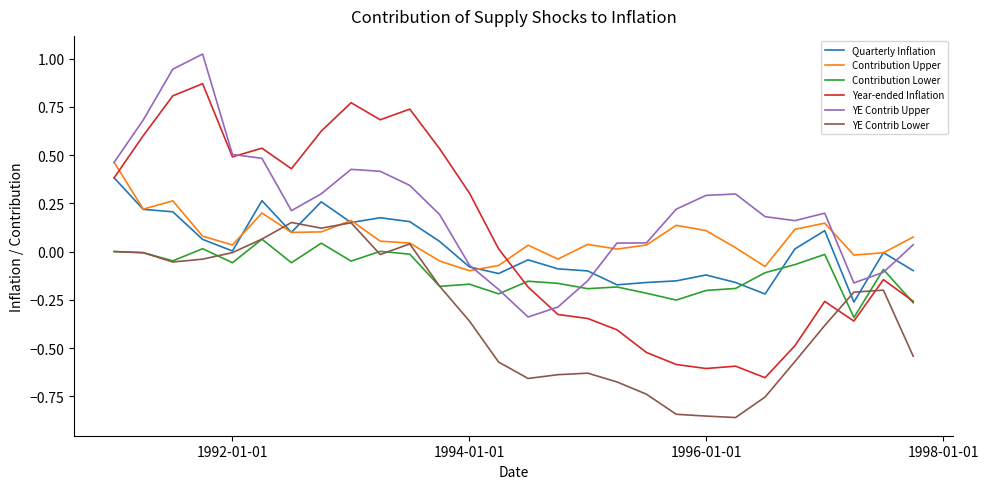

Which series has the widest spread of values?

Year-ended Inflation